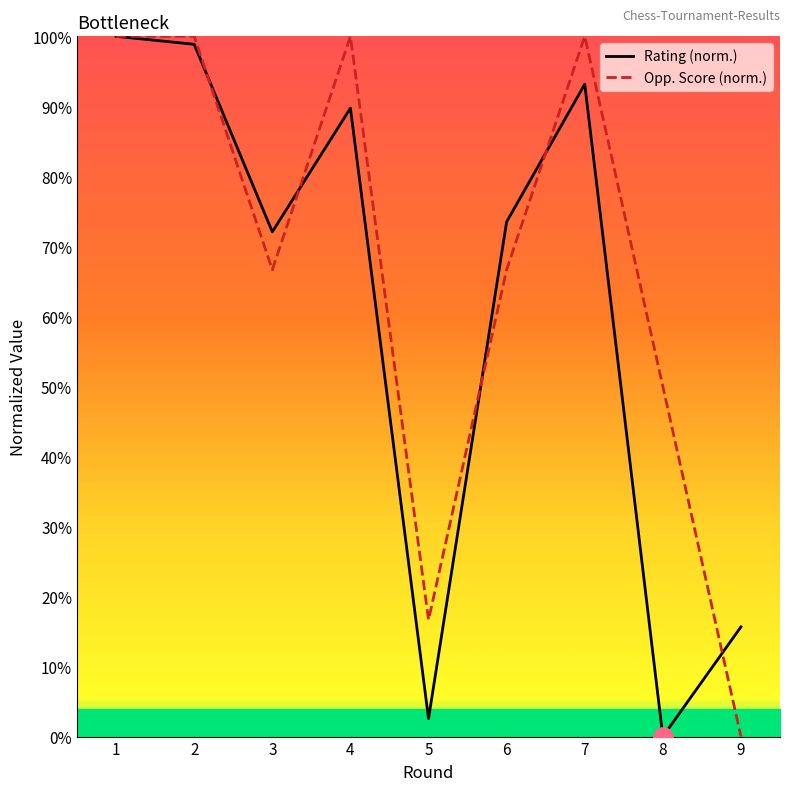

At which label does Opp. Score (norm.) first exceed 66?

1